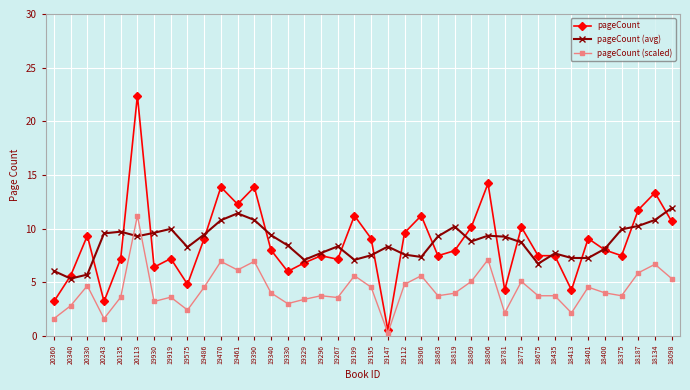

Where is the first local maximum for pageCount?

20330